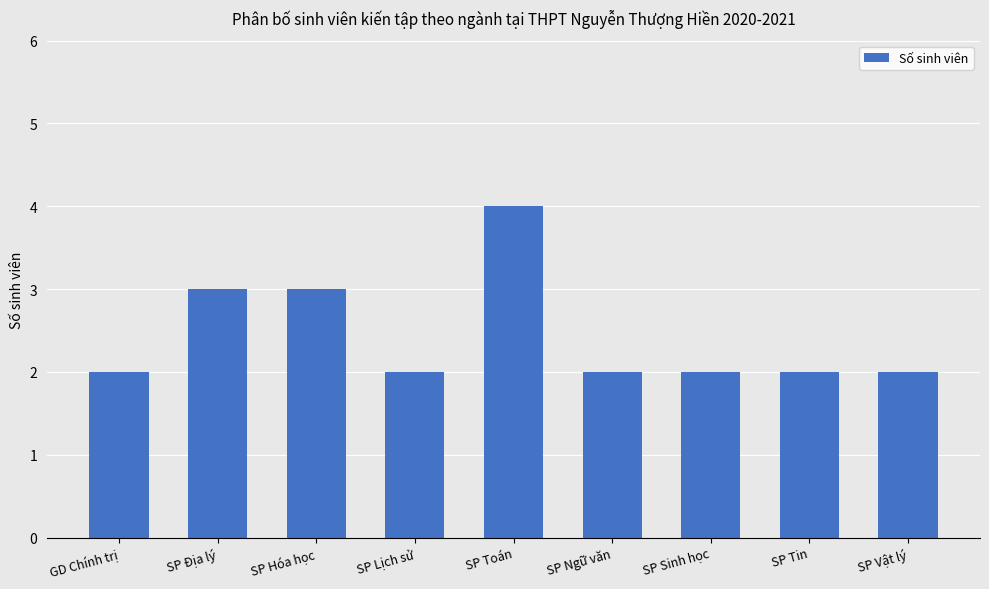

Does the chart contain stacked bars?

No